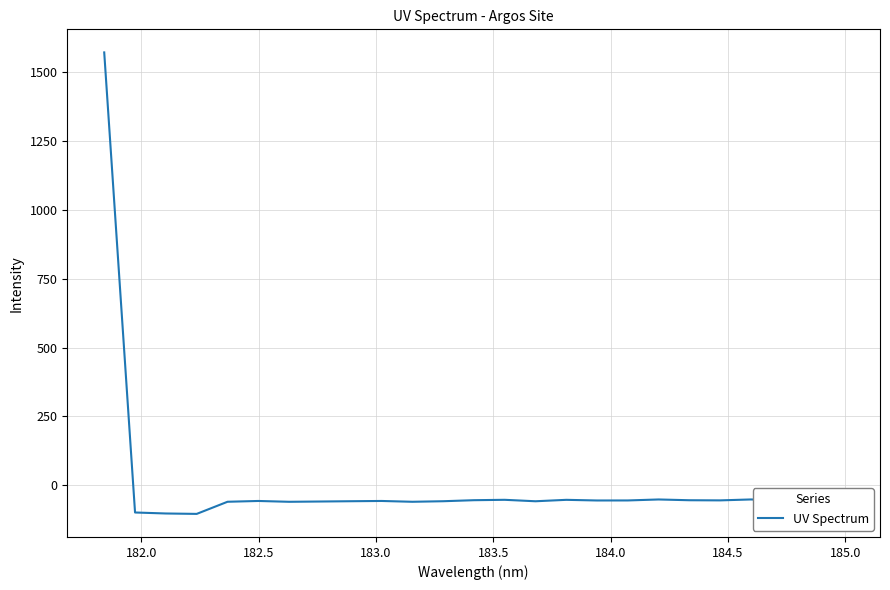

What is the difference between the second highest and minimum values?

52.6